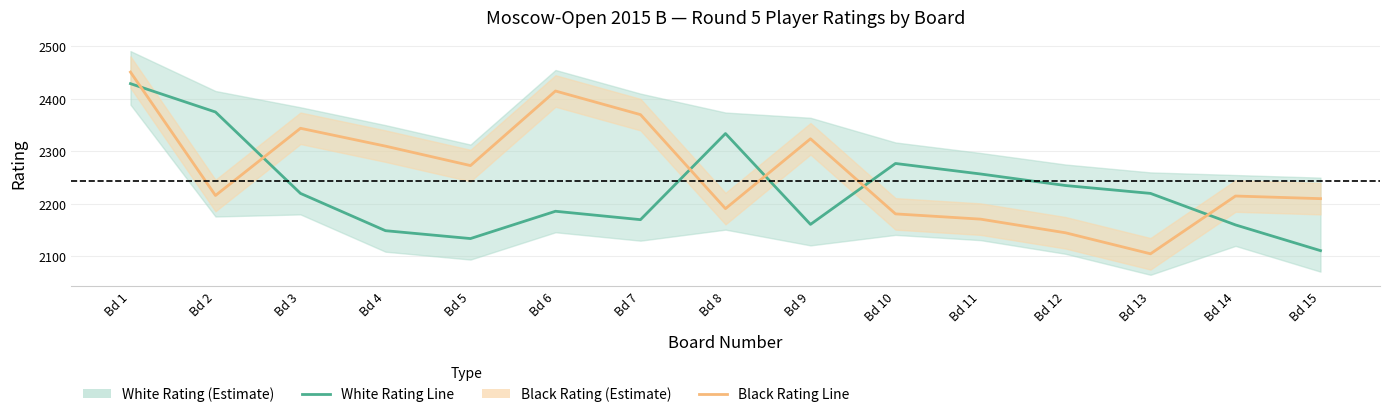

True or false: Rating_Black has more than 2 points higher than both neighbors.

True